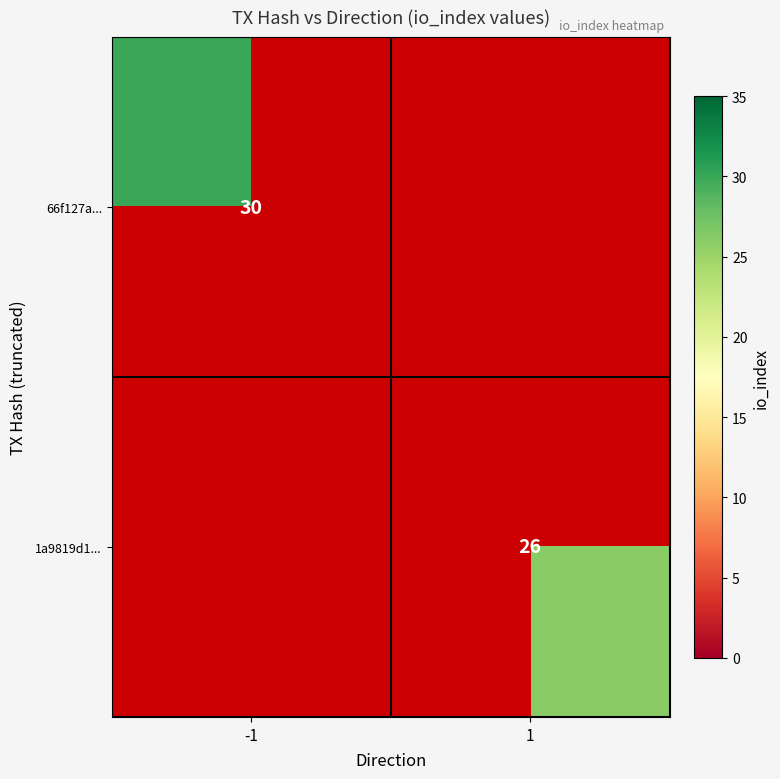

The value of 66f127a... at -1 is 48. True or false?

False